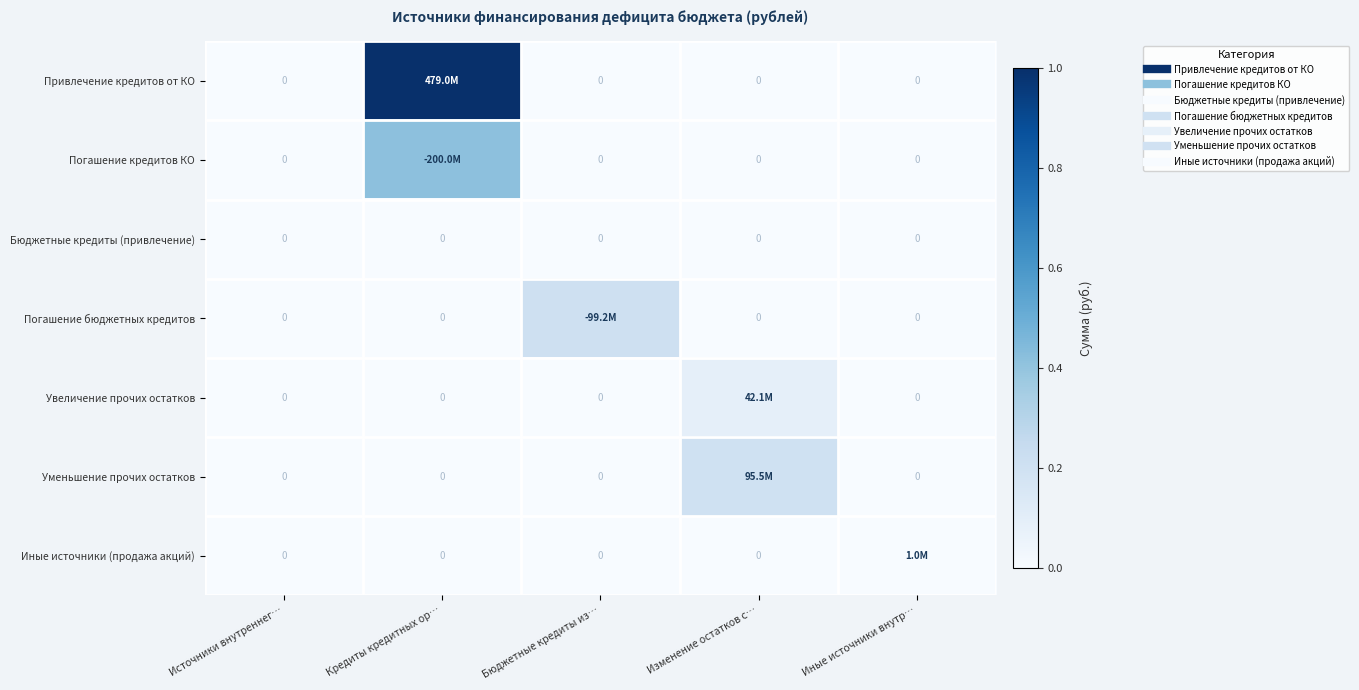

How many data points in Иные источники (продажа акций) are above 0?

1